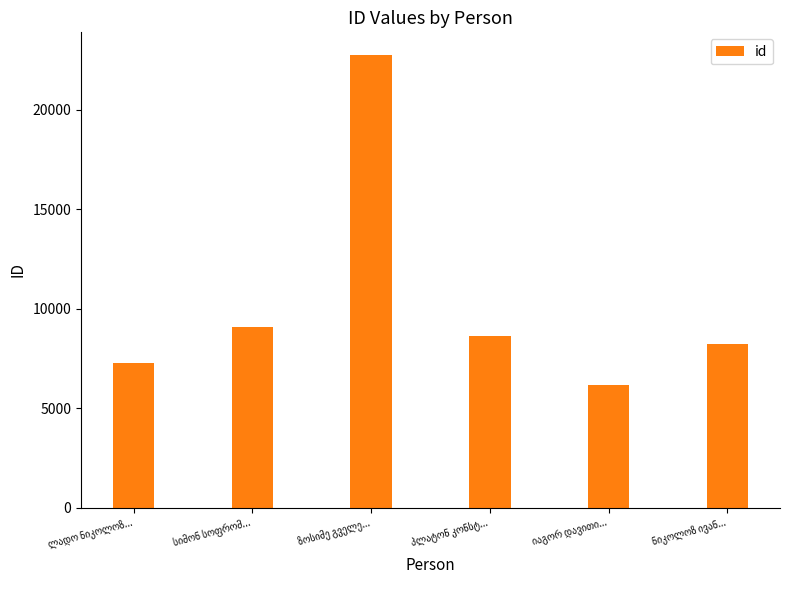

Reading left to right, list all the values displayed in this chart.

7249	9099	22766	8639	6178	8227